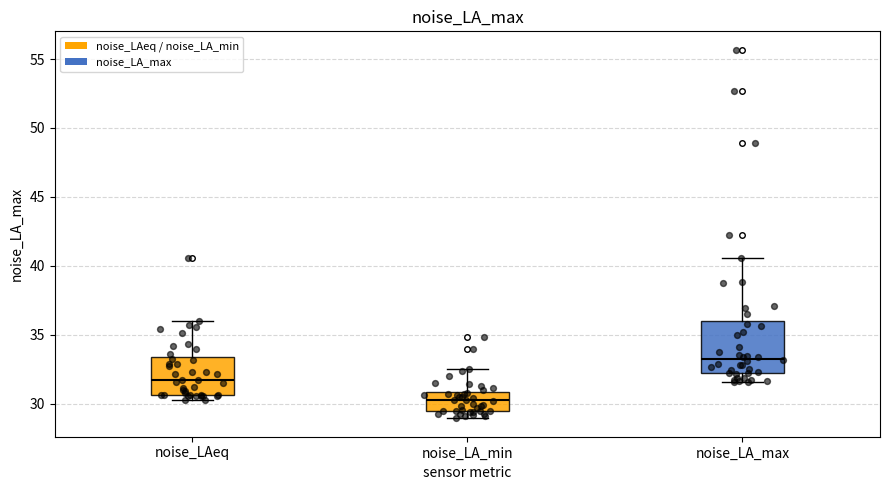

Reading left to right, read every box against the y-axis: the position of its median line, the range the box covers, and the ends of its whiskers. The values are not printed on the chart, so give them approximately, as read against the axis.

noise_LAeq: median 31.5, box 30.5 to 33.5, whiskers 30.5 (just below the box's lower edge) to 36.0
noise_LA_min: median 30.5, box 29.5 to 31.0, whiskers 29.0 to 32.5
noise_LA_max: median 33.5, box 32.5 to 36.0, whiskers 31.5 to 40.5